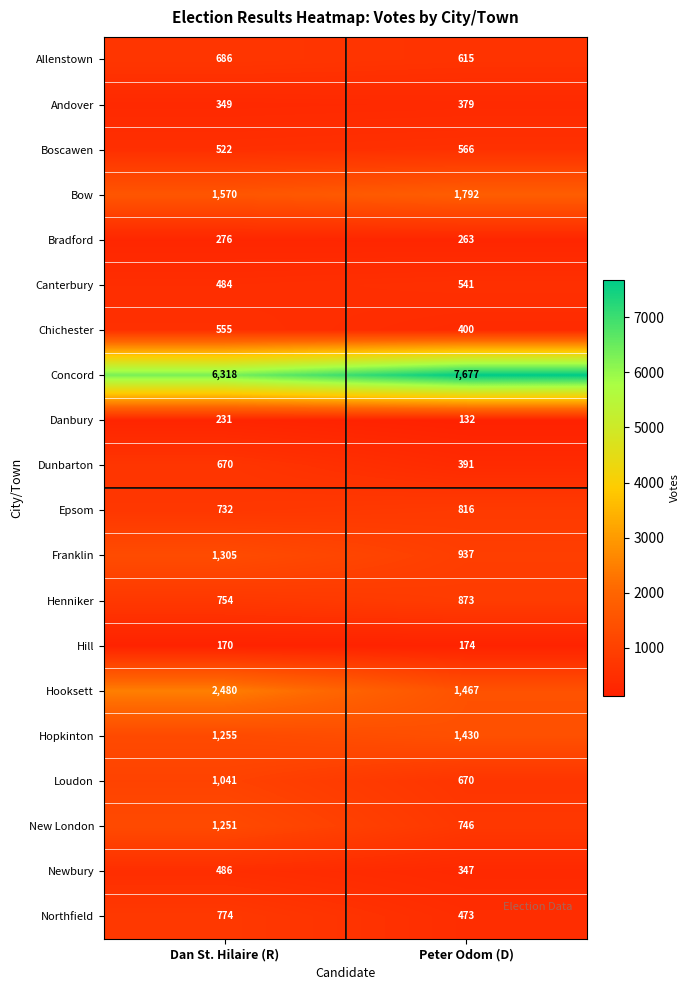

Which series has the widest spread of values?

Concord